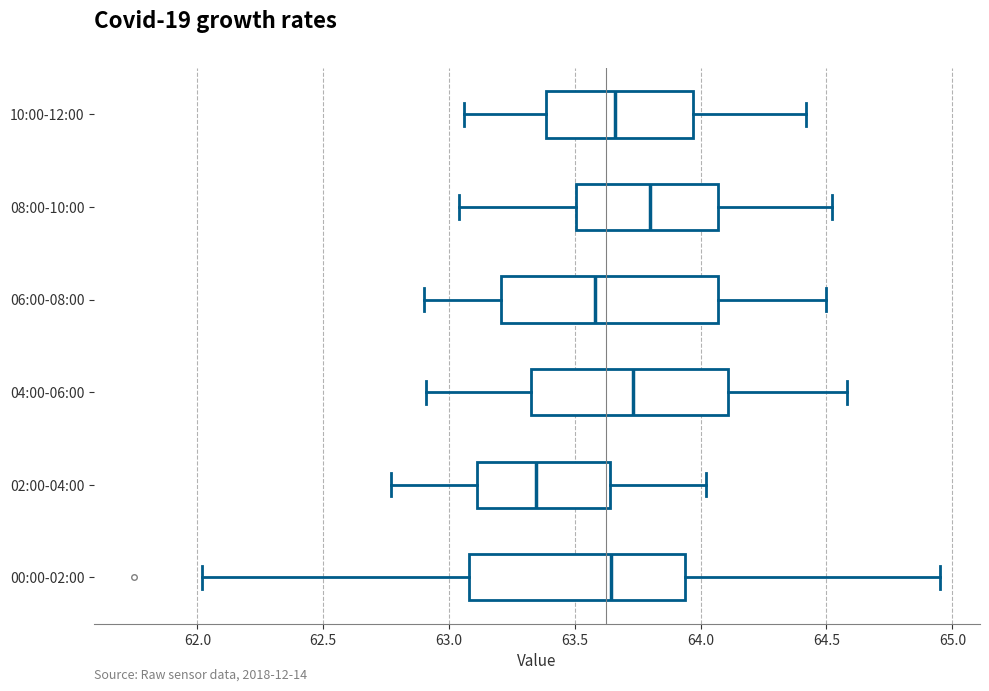

Which box's median line is the furthest to the left?

02:00-04:00